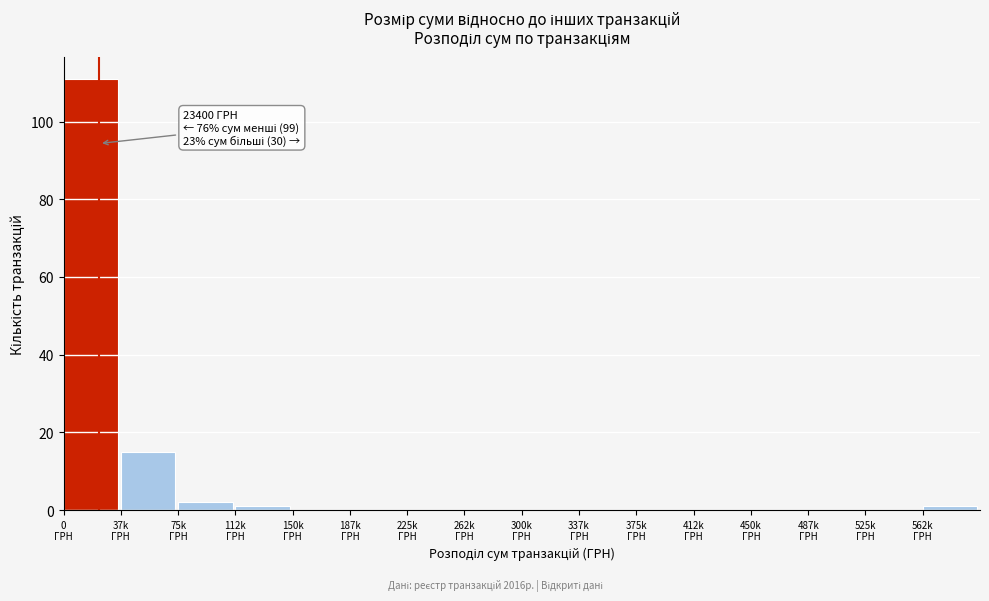

What is the sum of all values?

130